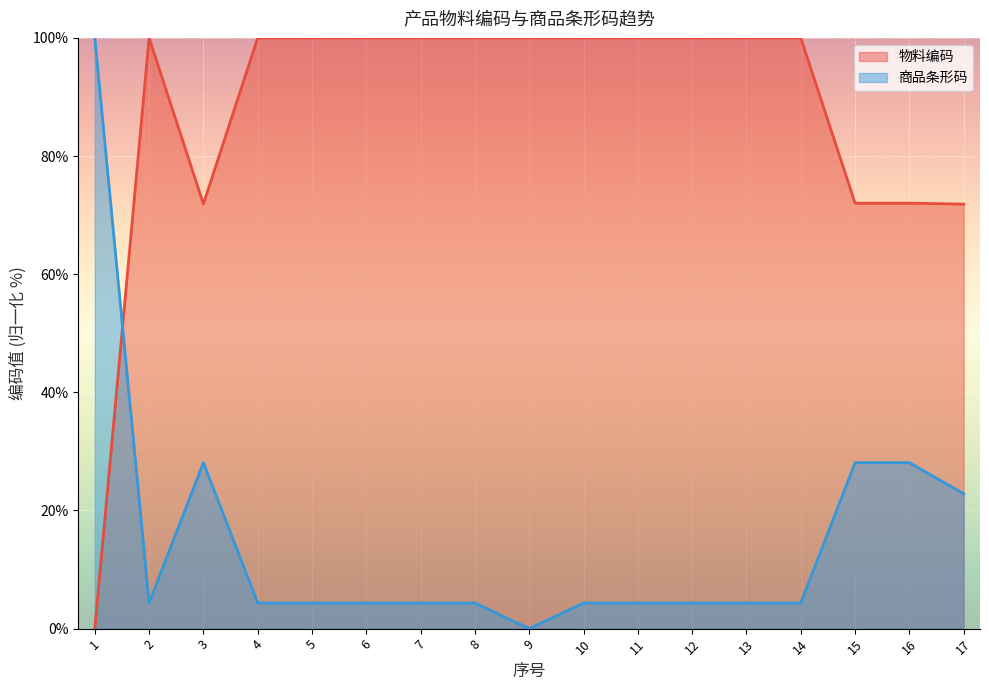

Between which two adjacent categories do 商品条形码 and 物料编码 first intersect?

1 and 2